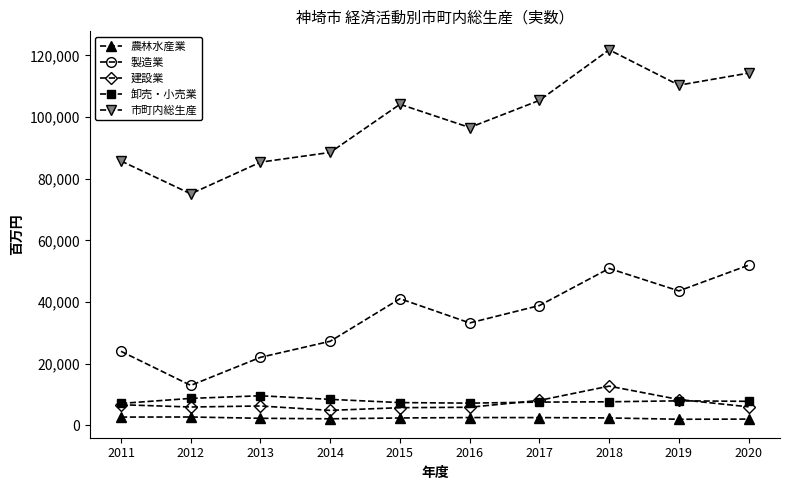

What is the value of the 卸売・小売業 point at the 4th from the left?

8475.5